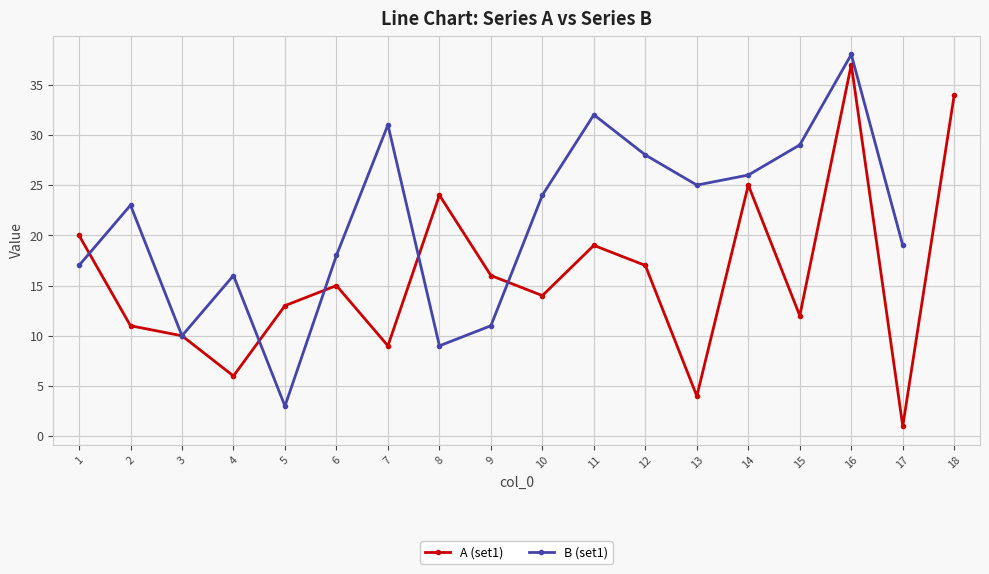

What is the change in value from 2 to 7?

-2